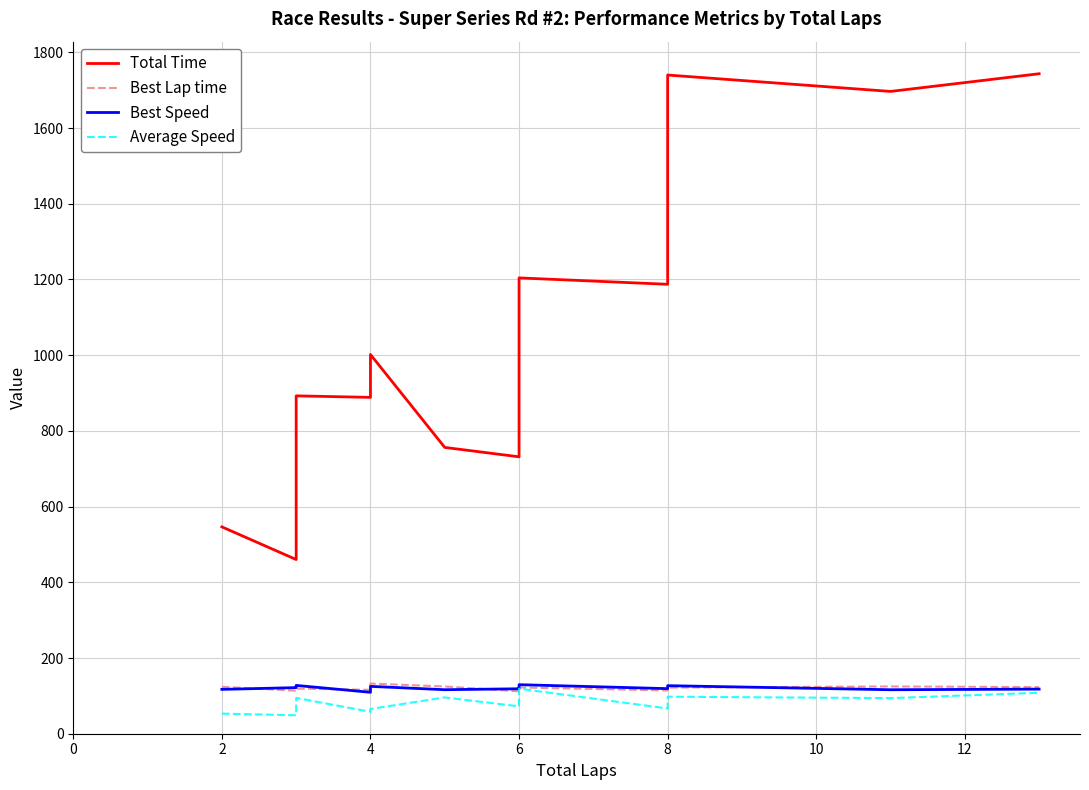

True or false: Total Time has a value of 2630.4 at 16.

False